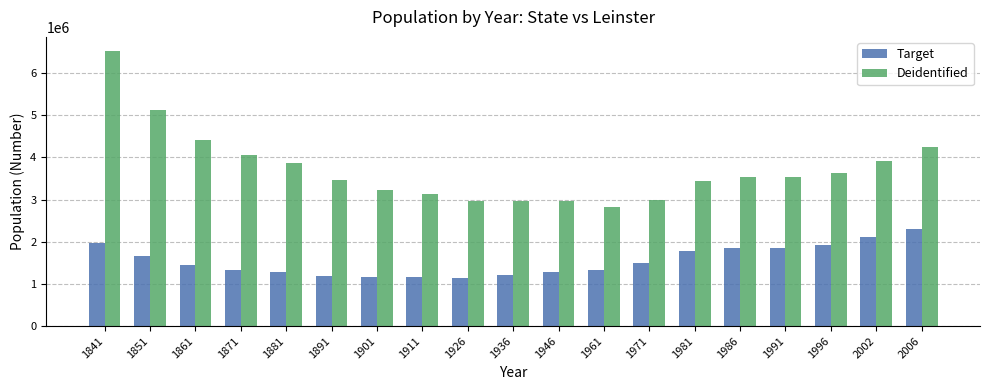

What are all the series names shown in the legend?

Target, Deidentified